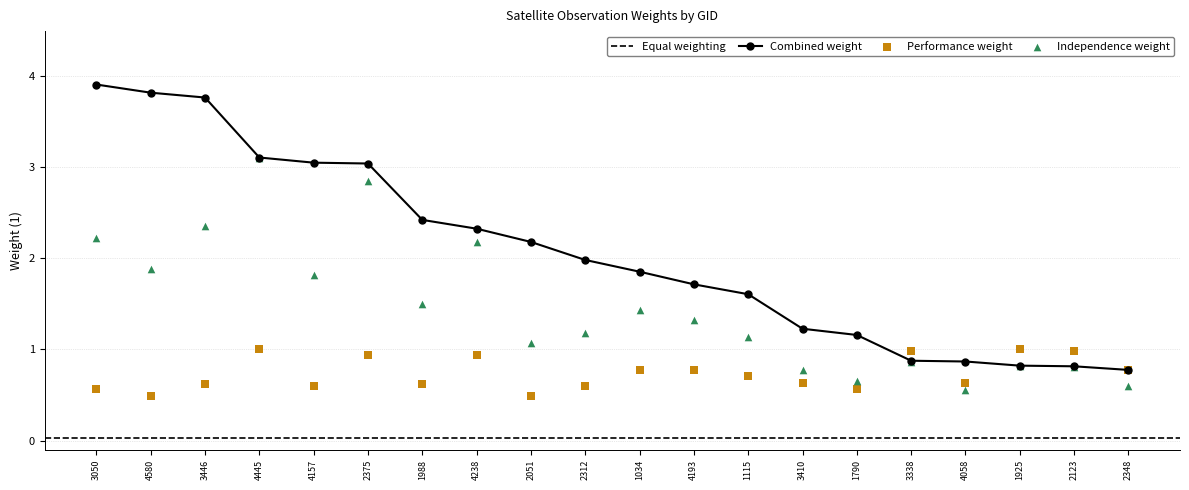

At how many categories does at least one series exceed 3?

6